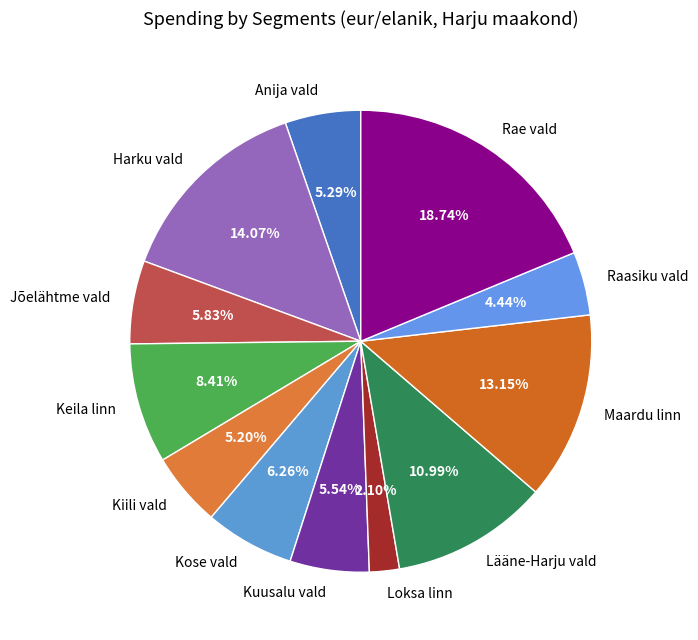

To the nearest percent, what is the average slice percentage?

8%